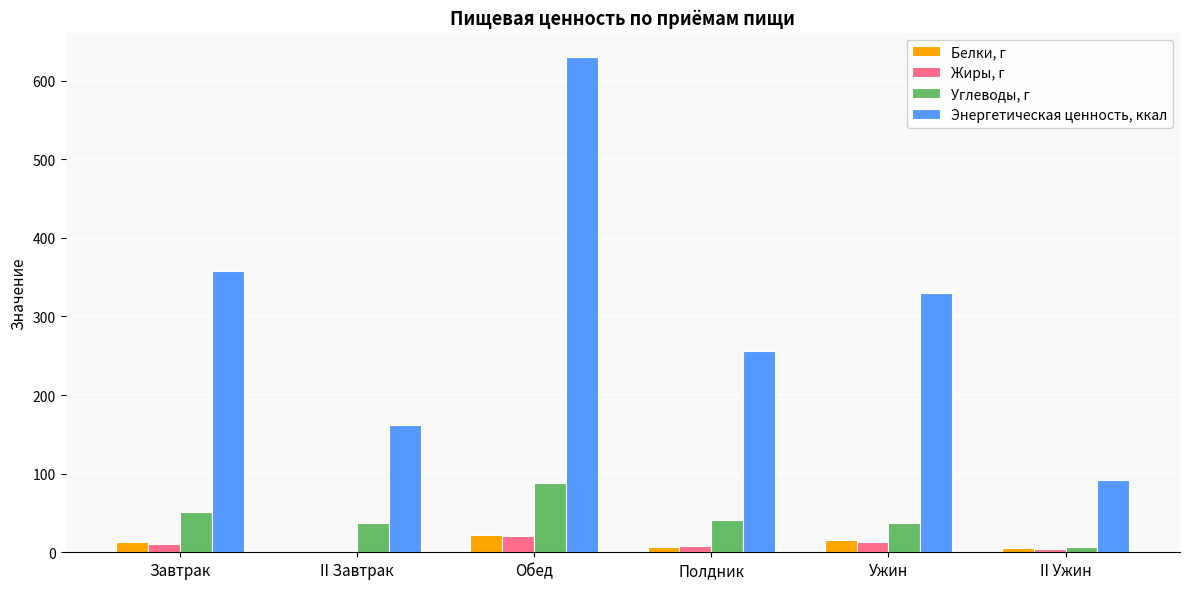

At which label does Энергетическая ценность, ккал first exceed 330?

Завтрак